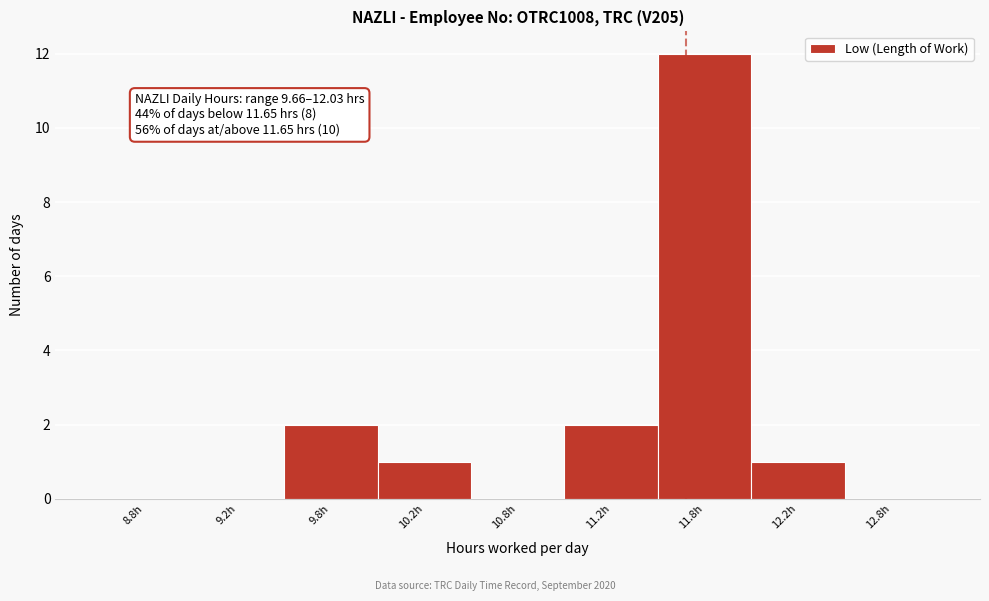

Reading left to right, extract all data points from this chart.

8.8h=0	9.2h=0	9.8h=2	10.2h=1	10.8h=0	11.2h=2	11.8h=12	12.2h=1	12.8h=0